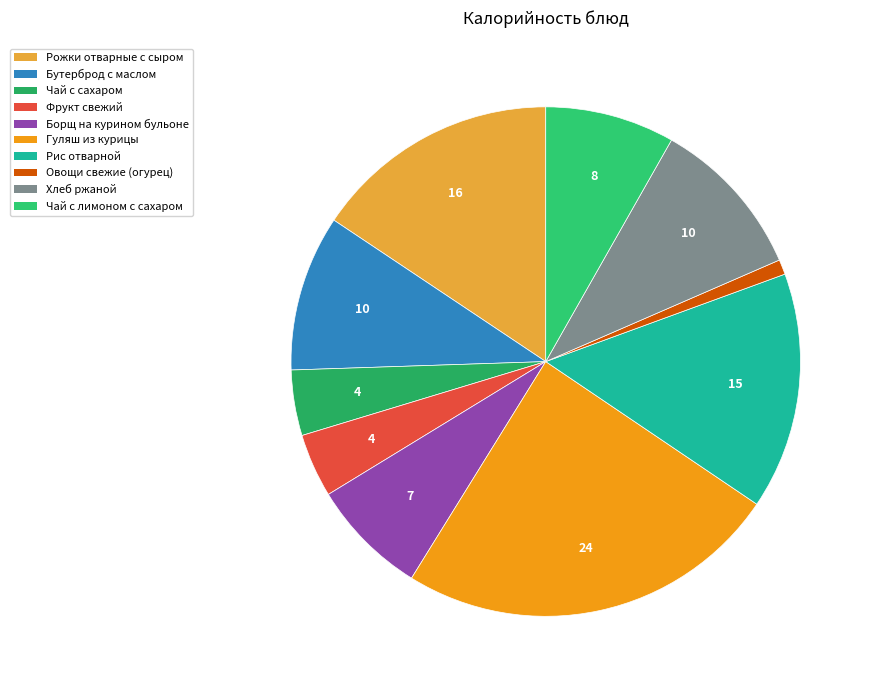

Rank the categories by value from highest to lowest.

Гуляш из курицы, Рожки отварные с сыром, Рис отварной, Хлеб ржаной, Бутерброд с маслом, Чай с лимоном с сахаром, Борщ на курином бульоне, Чай с сахаром, Фрукт свежий, Овощи свежие (огурец)